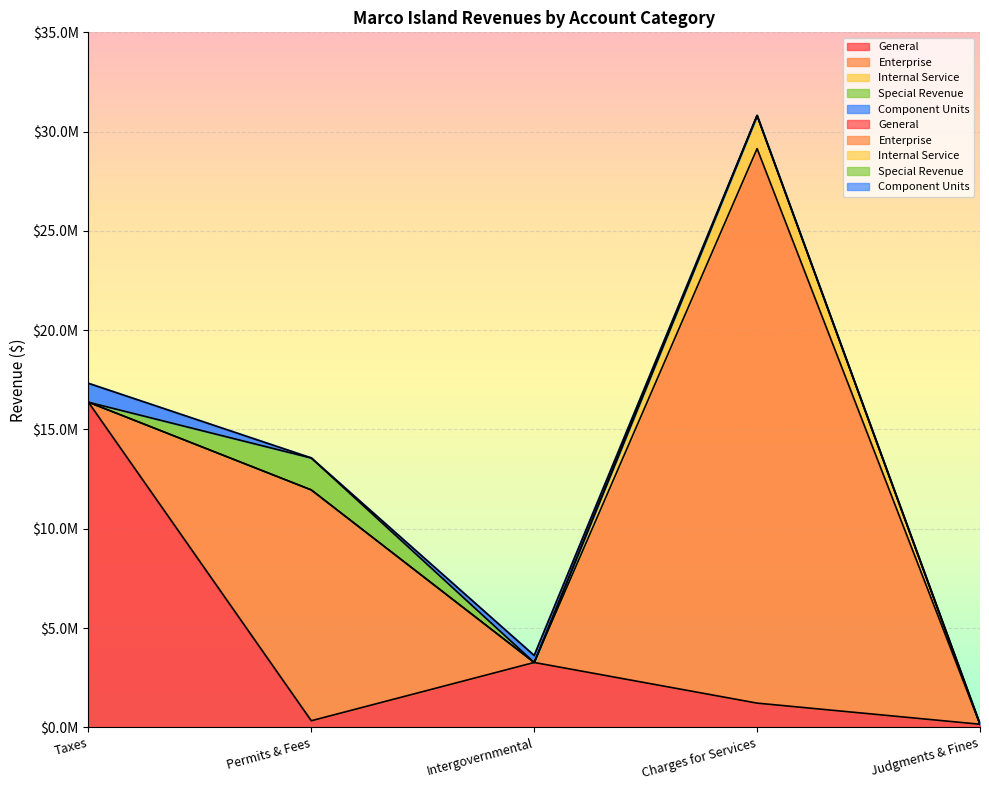

Is the value of Enterprise at Charges for Services greater than the value of Internal Service at Taxes?

Yes